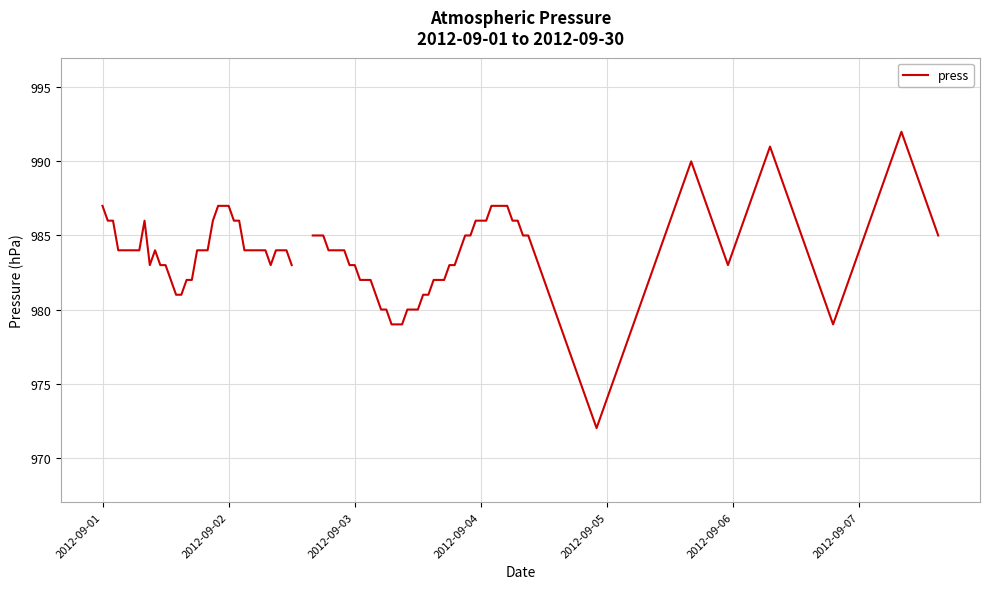

What is the ratio of the value at 36 to the value at 10?

1.0